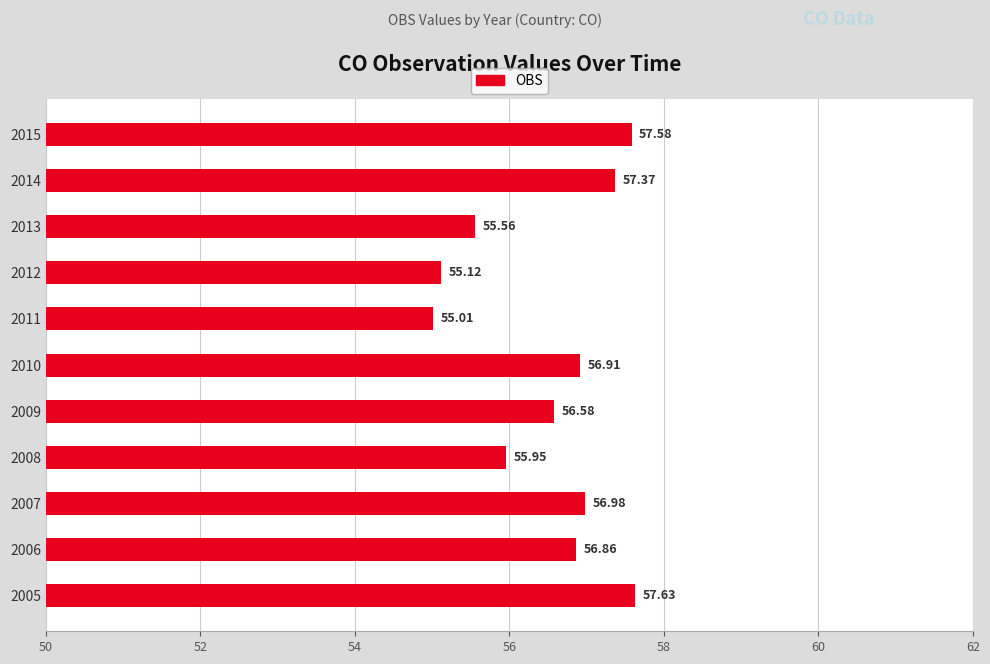

List the labels in order of value, largest first.

2005, 2015, 2014, 2007, 2010, 2006, 2009, 2008, 2013, 2012, 2011